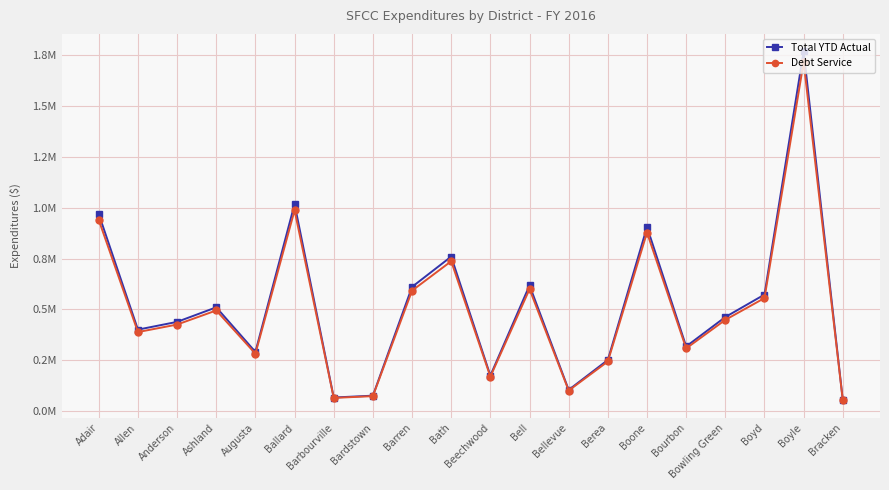

Reading left to right, list all the values displayed in this chart.

Total YTD Actual: Adair=1.0	Allen=0.4	Anderson=0.4	Ashland=0.5	Augusta=0.3	Ballard=1.0	Barbourville=0.1	Bardstown=0.1	Barren=0.6	Bath=0.8	Beechwood=0.2	Bell=0.6	Bellevue=0.1	Berea=0.3	Boone=0.9	Bourbon=0.3	Bowling Green=0.5	Boyd=0.6	Boyle=1.8	Bracken=0.1
Debt Service: Adair=0.9	Allen=0.4	Anderson=0.4	Ashland=0.5	Augusta=0.3	Ballard=1.0	Barbourville=0.1	Bardstown=0.1	Barren=0.6	Bath=0.7	Beechwood=0.2	Bell=0.6	Bellevue=0.1	Berea=0.2	Boone=0.9	Bourbon=0.3	Bowling Green=0.4	Boyd=0.6	Boyle=1.7	Bracken=0.1